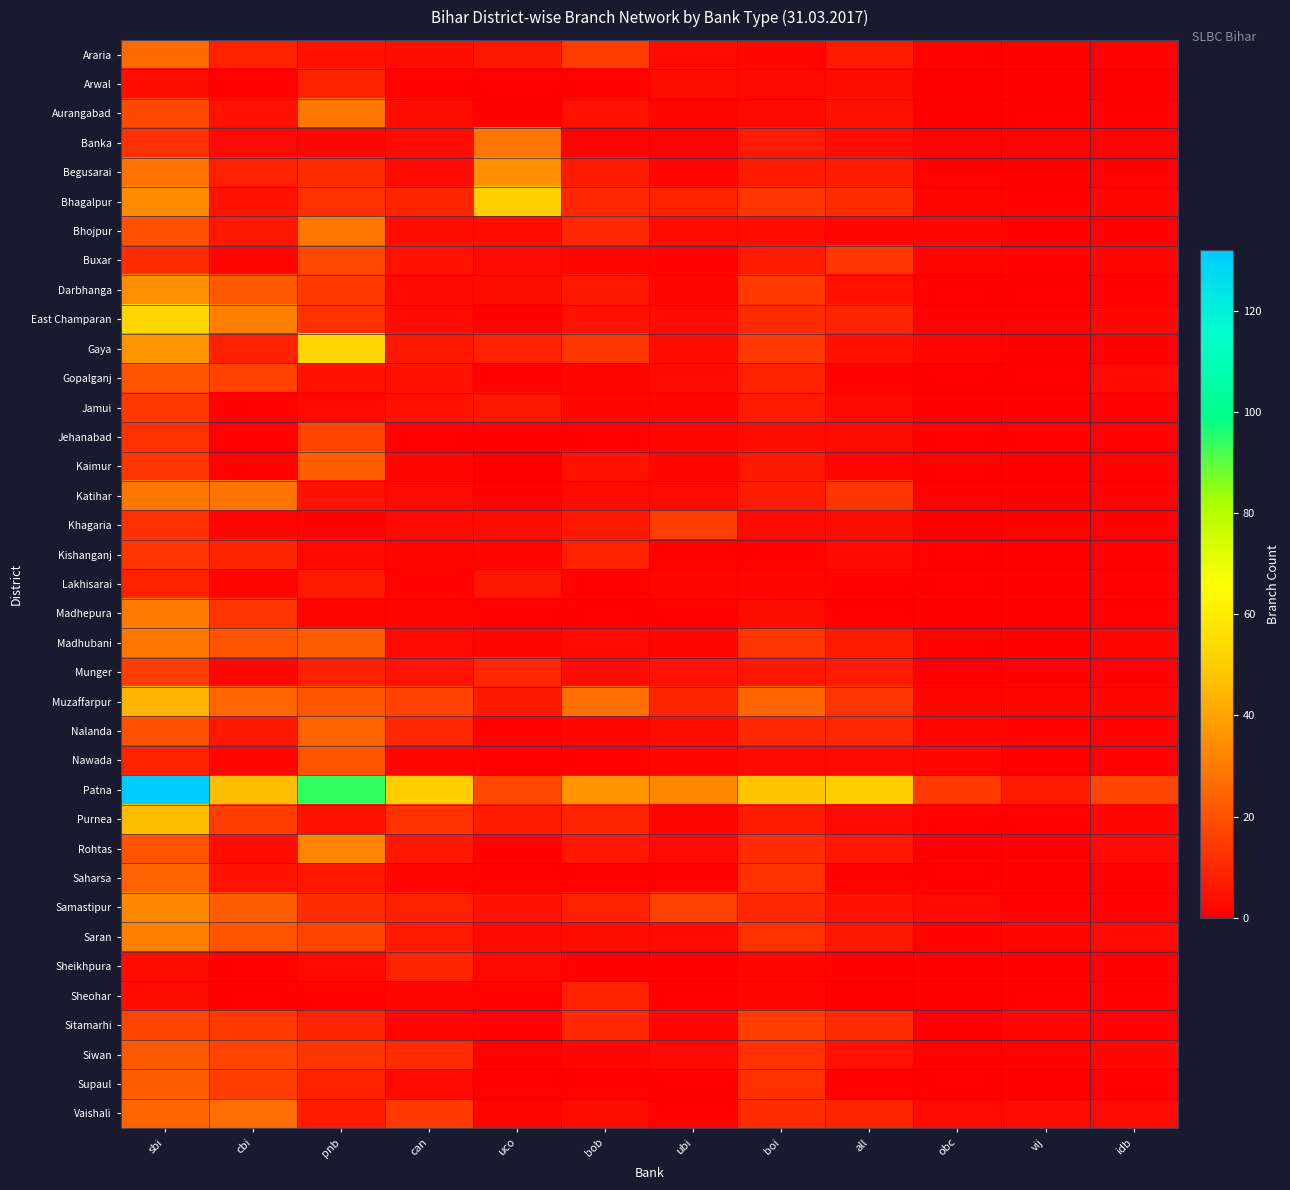

Which category has the lowest value across all series?

vij